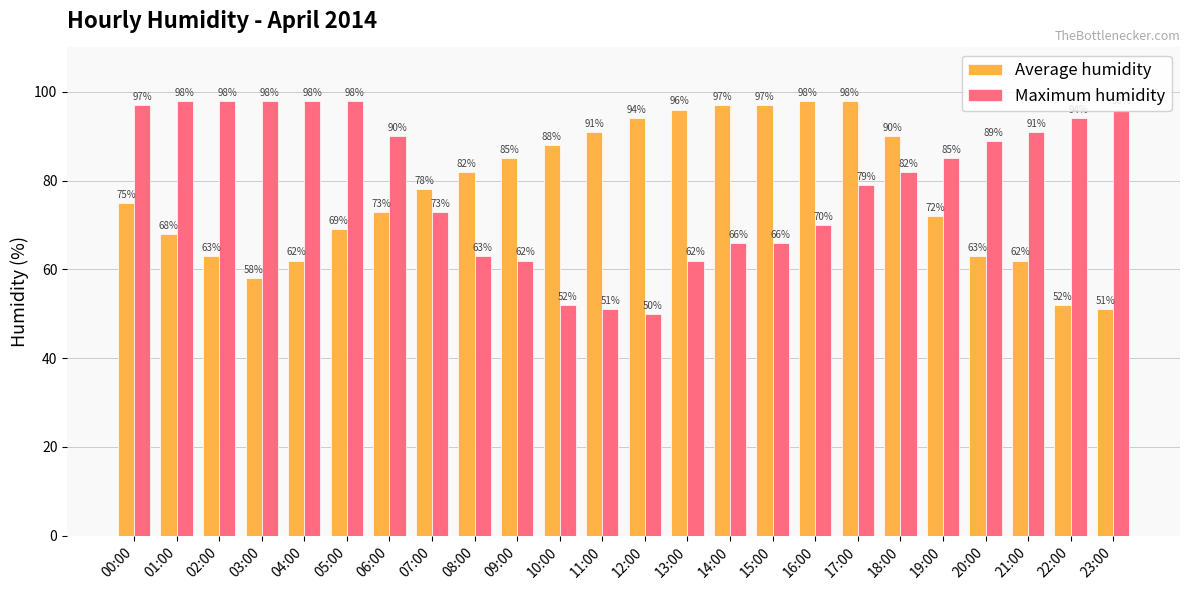

Rank the series at 17:00 from lowest to highest value.

Maximum humidity, Average humidity